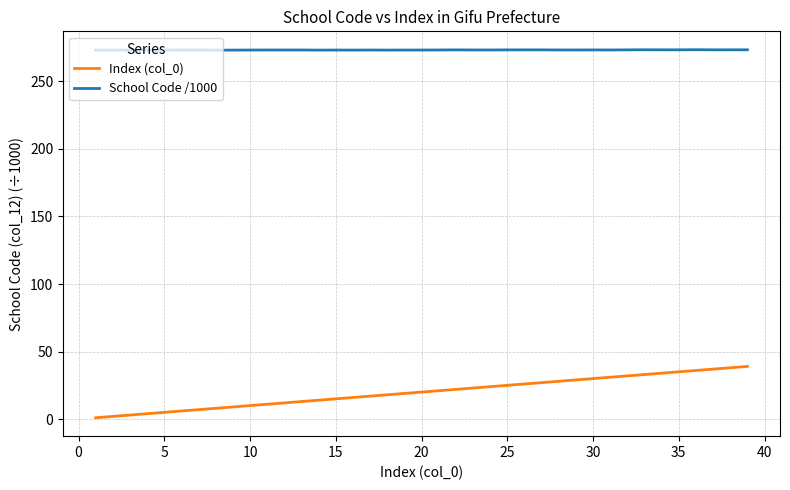

Which series has the largest range (max minus min)?

Index (col_0)